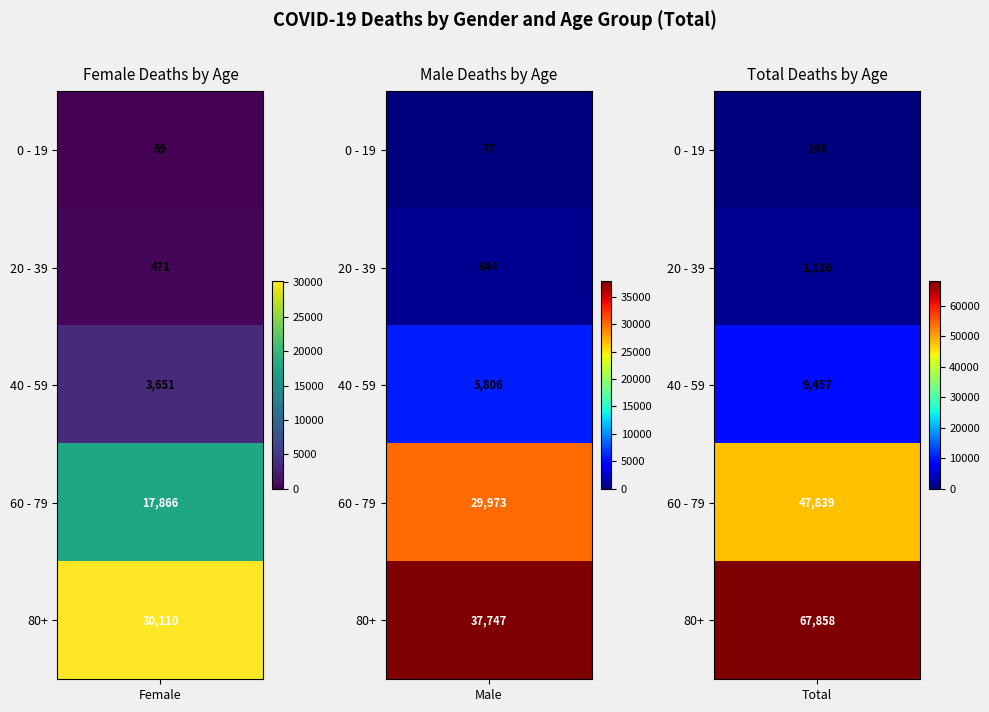

Reading left to right, transcribe all the data shown in this chart.

Female: 0 - 19=69	20 - 39=471	40 - 59=3651	60 - 79=17866	80+=30110
Male: 0 - 19=77	20 - 39=644	40 - 59=5806	60 - 79=29973	80+=37747
Total: 0 - 19=146	20 - 39=1116	40 - 59=9457	60 - 79=47839	80+=67858